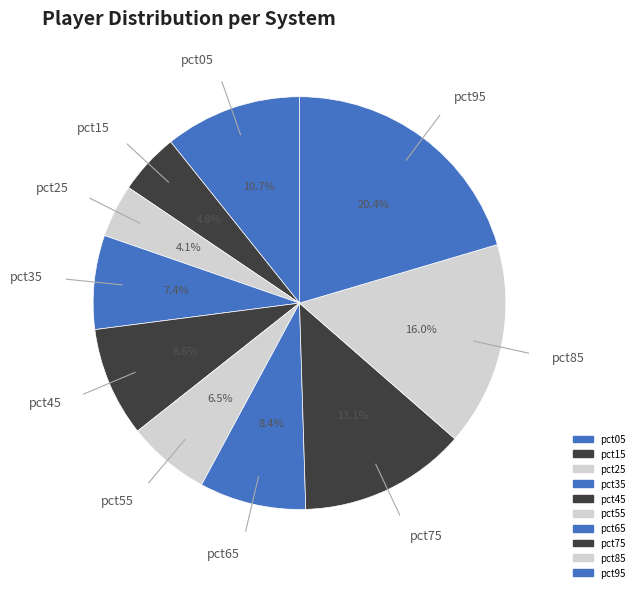

Is there any slice that represents more than half of the pie?

No